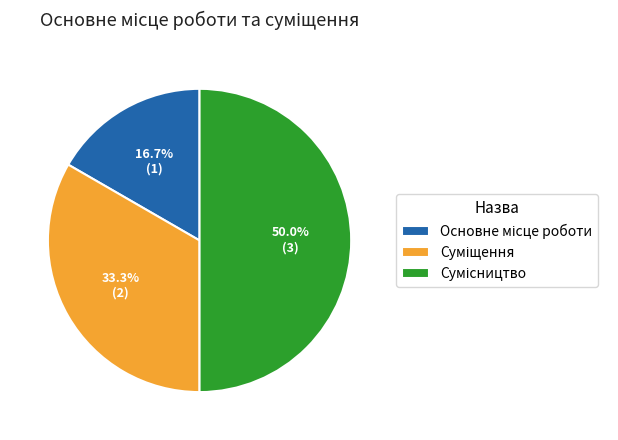

Count the number of slices in the pie.

3